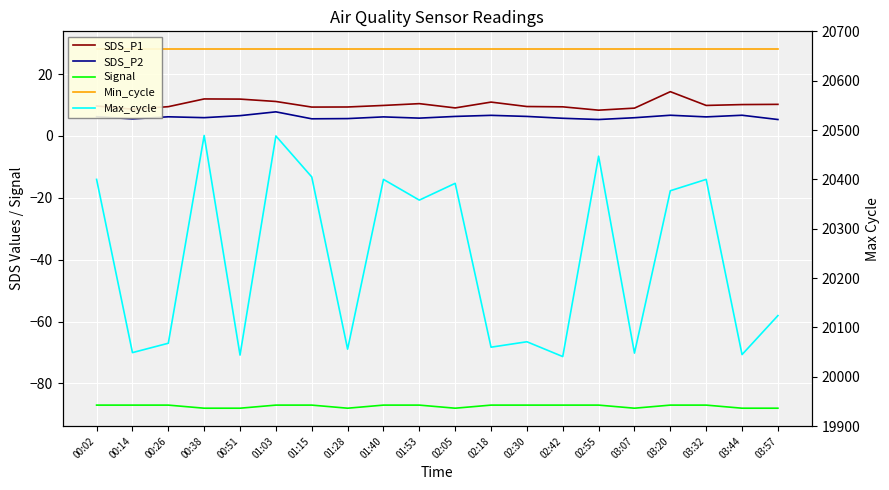

What is the total value across all series at 00:51?

20002.5